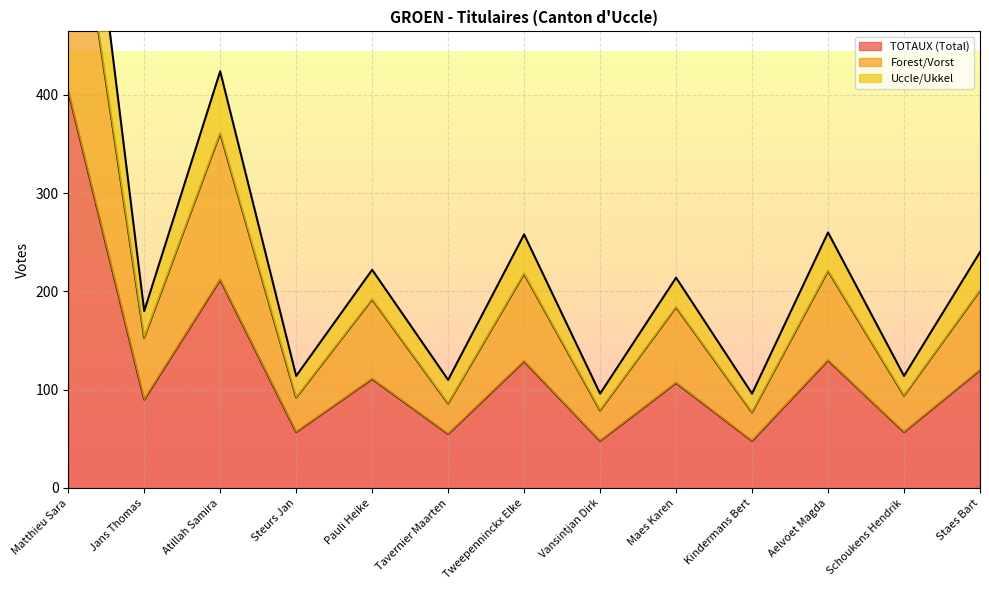

What is the highest value of the Forest/Vorst series?

670